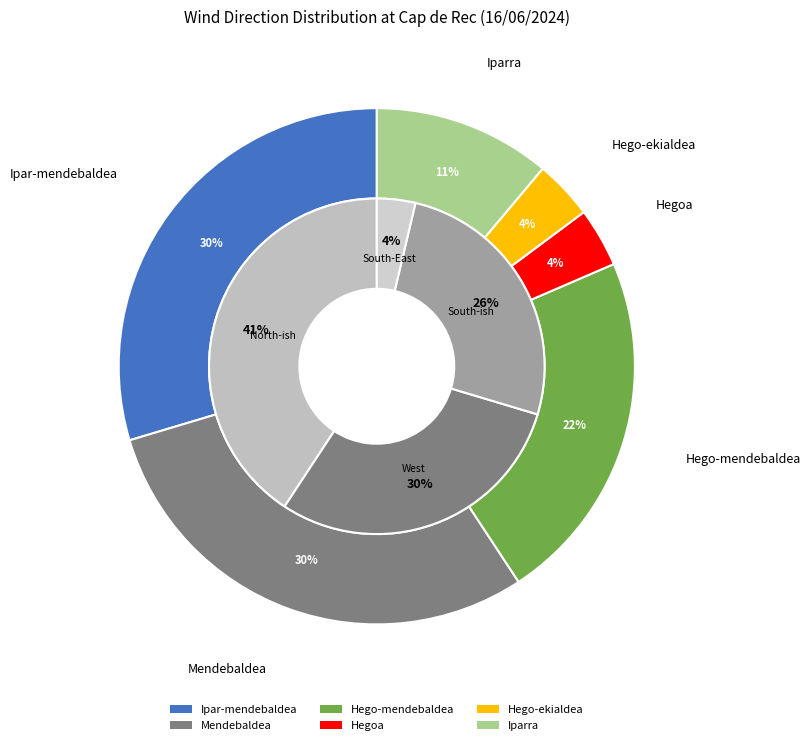

Count the number of slices in the pie.

6